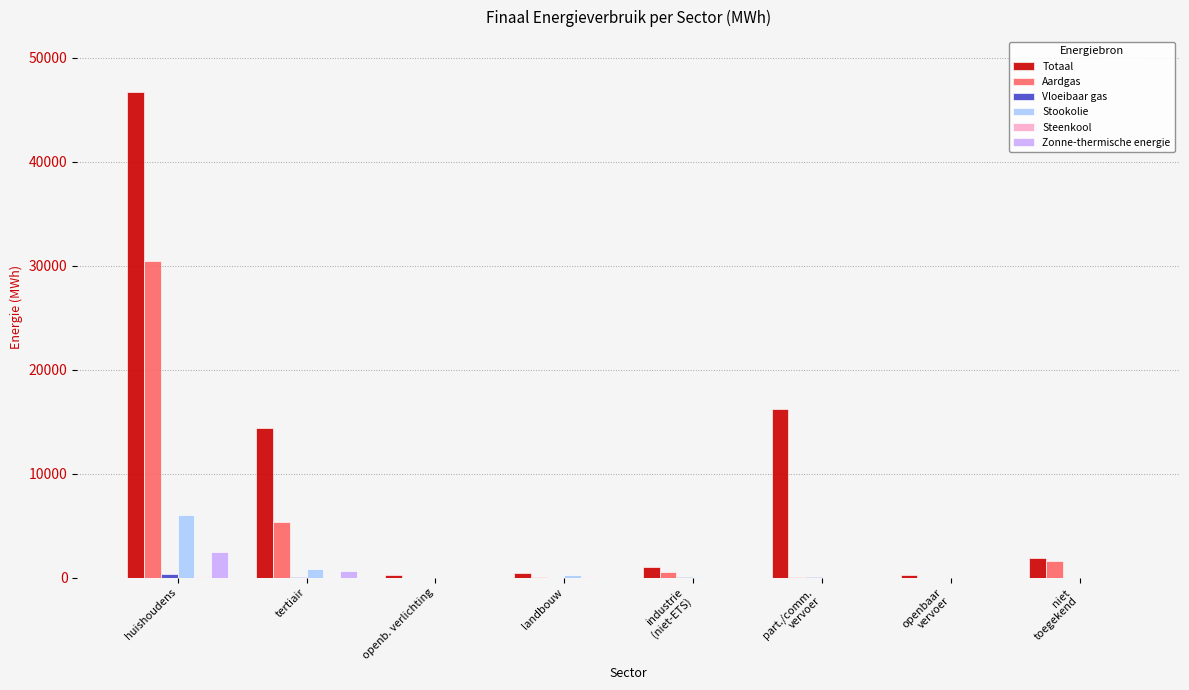

True or false: Aardgas has a value of 12224.5 at openb. verlichting.

False